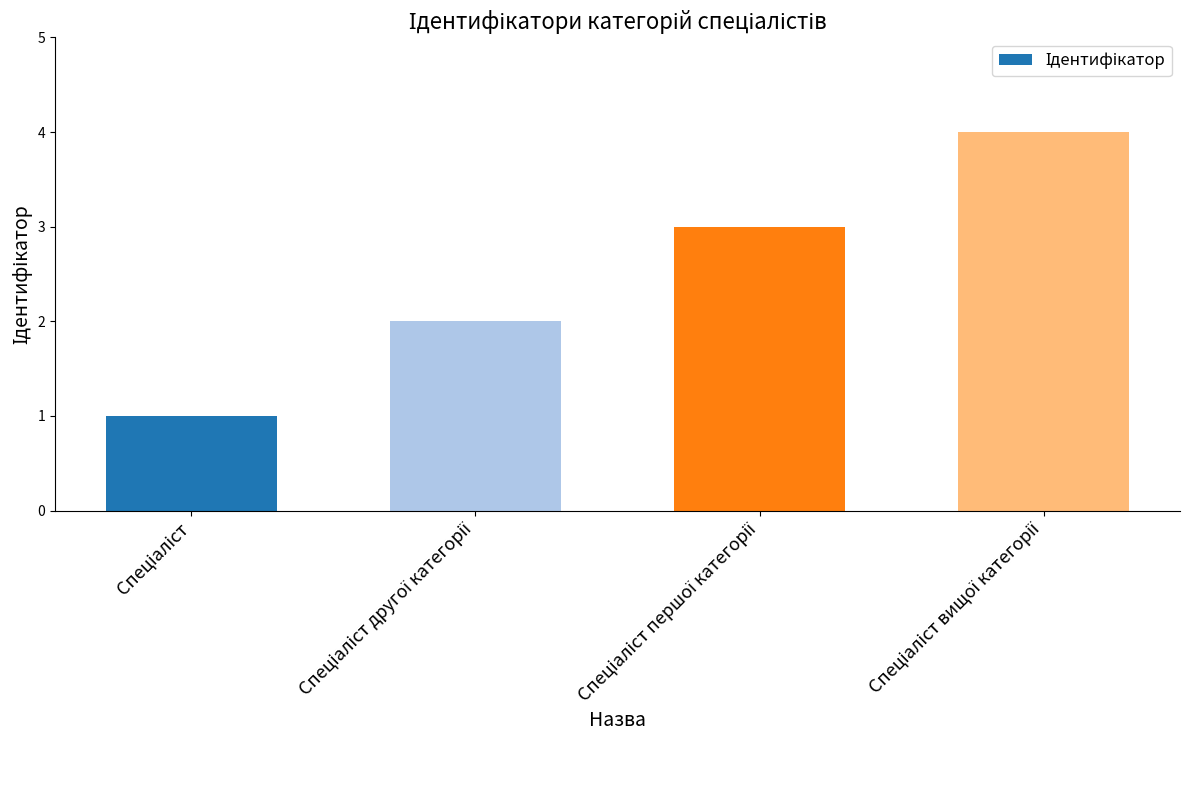

How many bars are there in total?

4